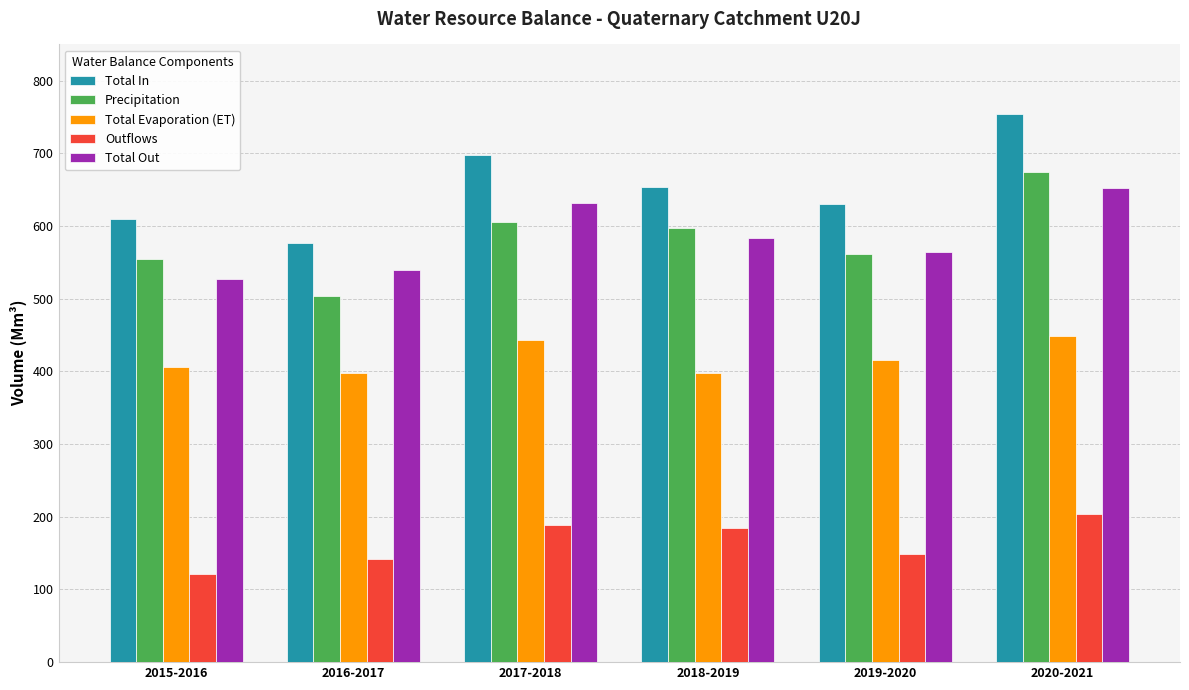

Which series has the widest spread of values?

Total In